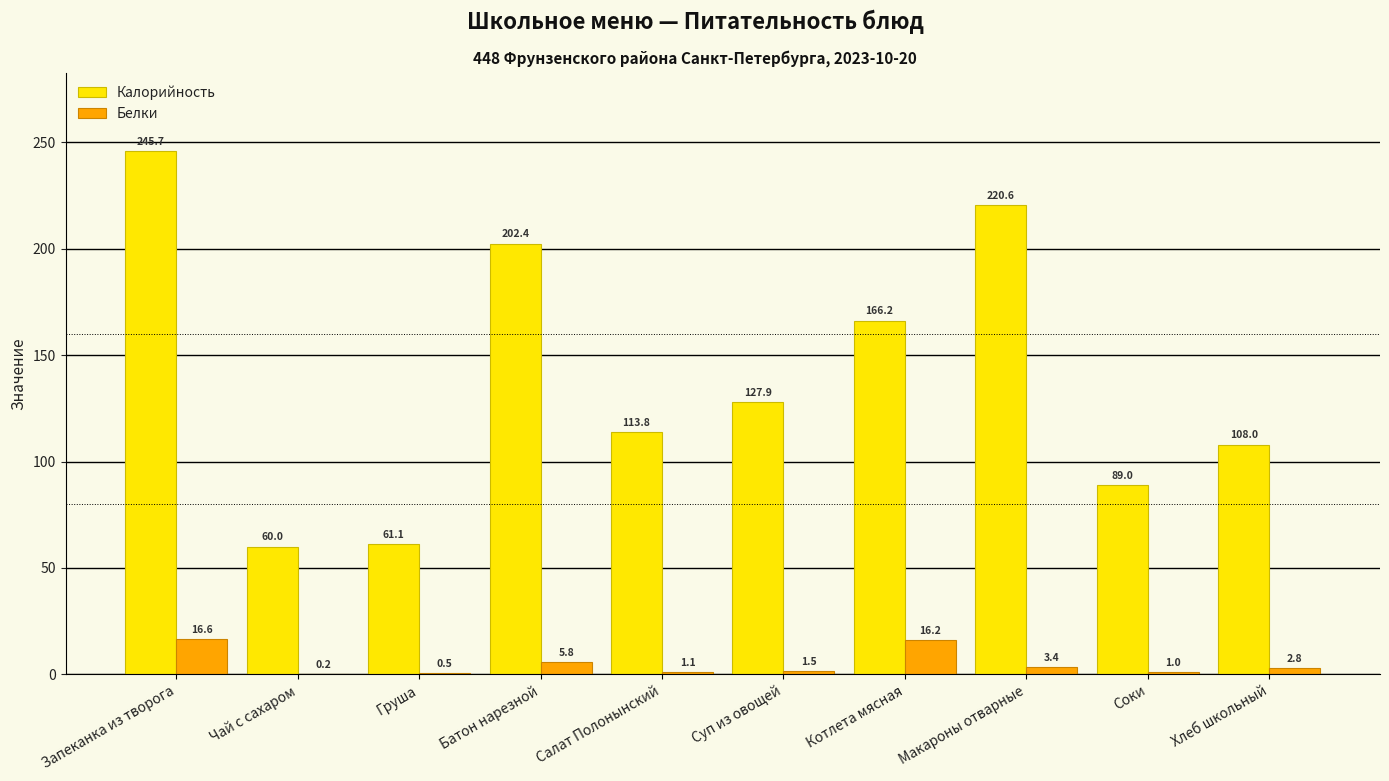

Between Чай с сахаром and Котлета мясная, which series saw the biggest shift?

Калорийность